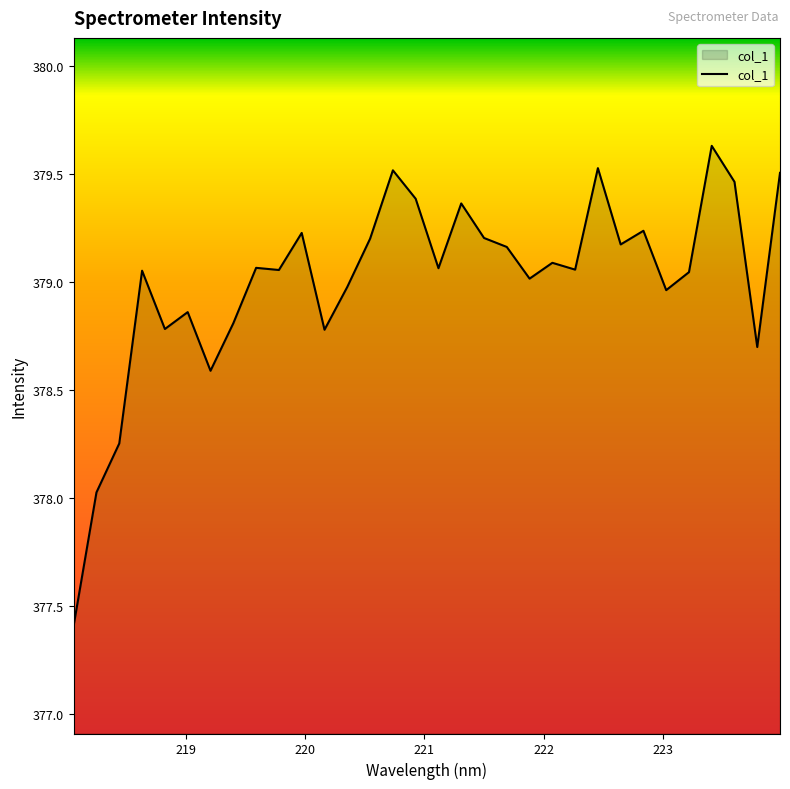

What is the minimum value shown in the chart?

377.4